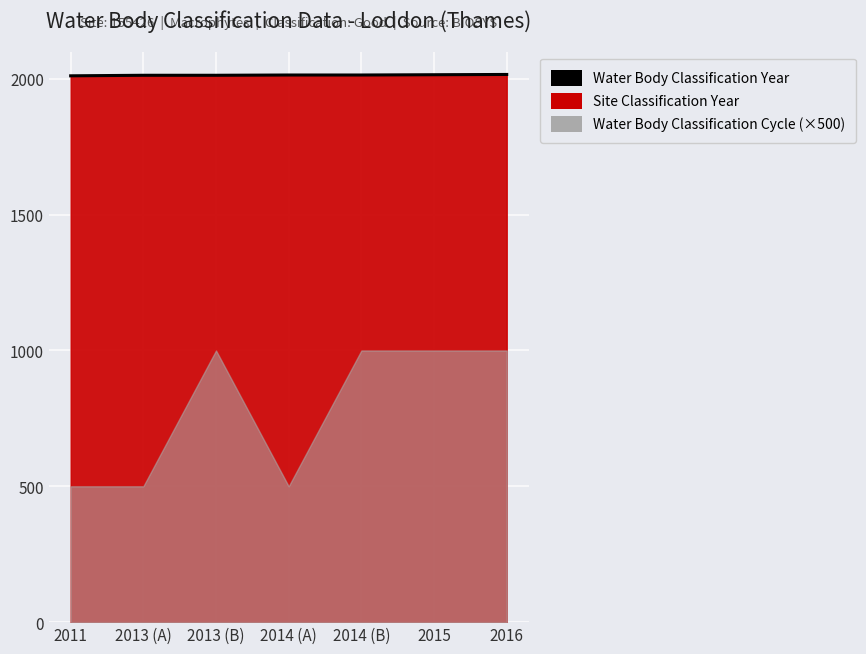

What is the change in value from 2014 (A) to 2016?

+2